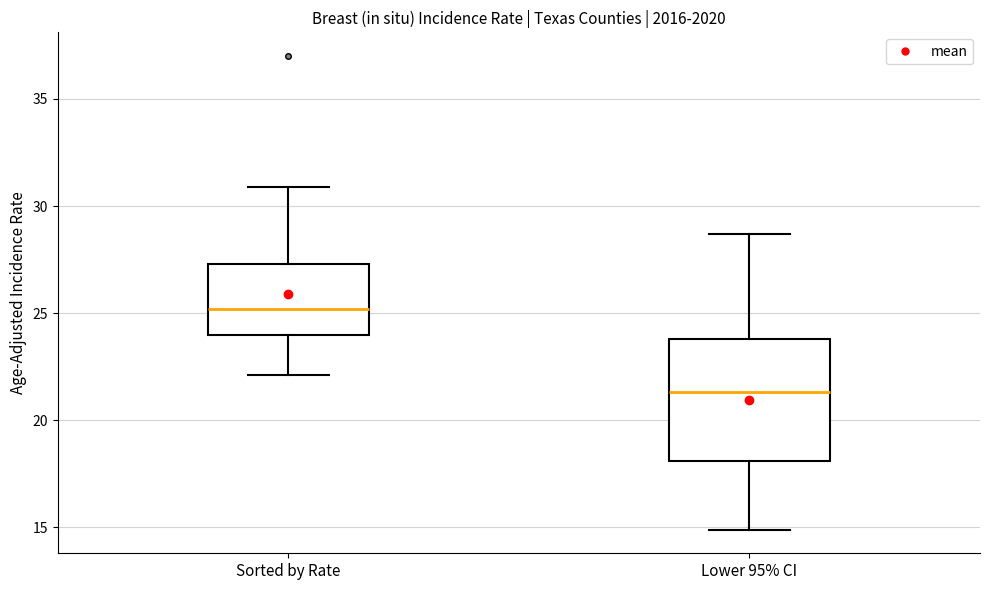

Reading left to right, transcribe this box plot: for each box, give where its median line is, the range the box spans, and where its two whiskers end, as read against the y-axis. The values are not printed on the chart, so give them approximately, as read against the axis.

Sorted by Rate: median 25.0, box 24.0 to 27.5, whiskers 22.0 to 31.0
Lower 95% CI: median 21.5, box 18.0 to 24.0, whiskers 15.0 to 28.5